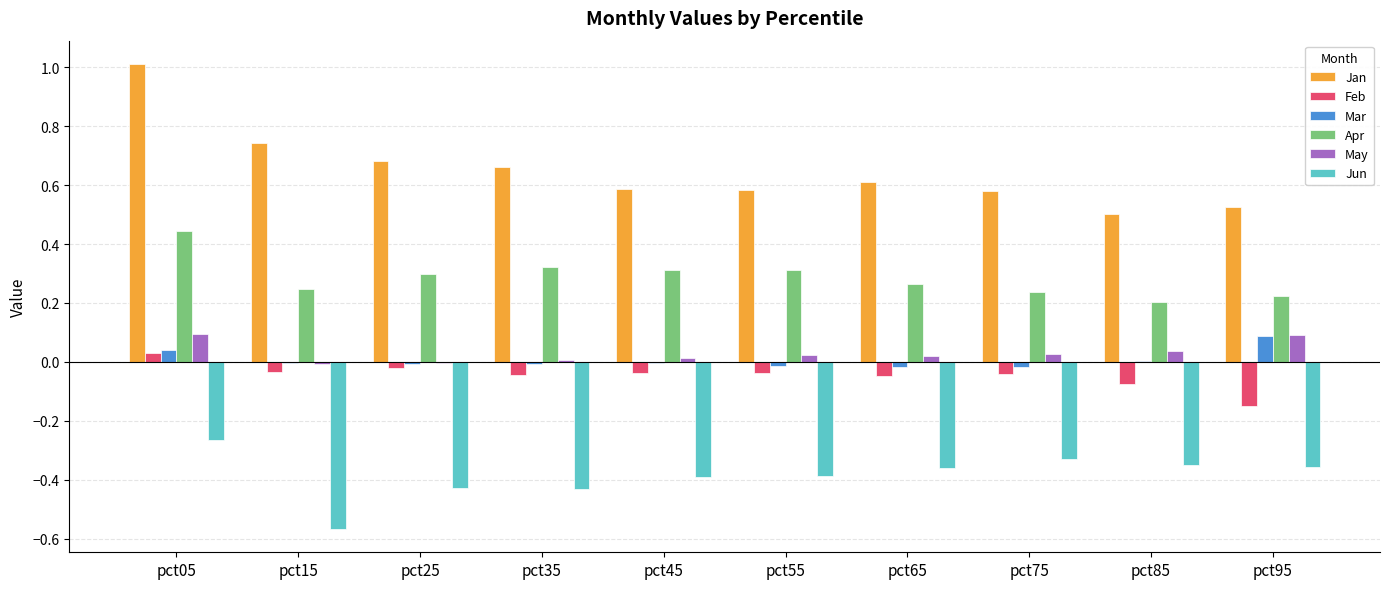

Are the bars grouped side by side (vs. stacked)?

Yes